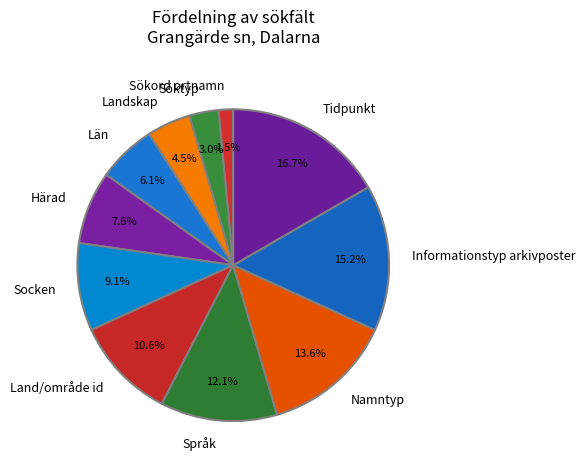

Between Land/område id and Språk, which is larger?

Språk